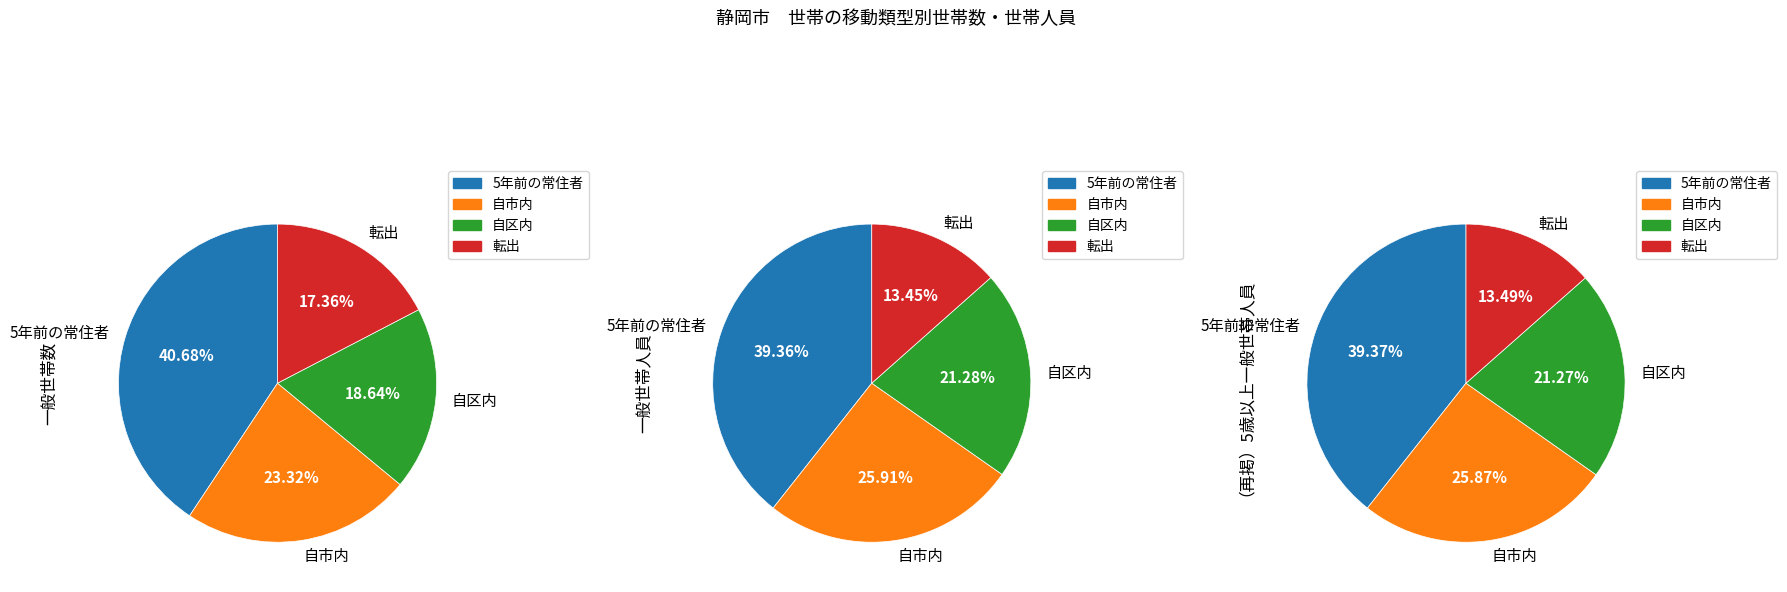

Is 5年前の常住者 the majority of the pie?

No